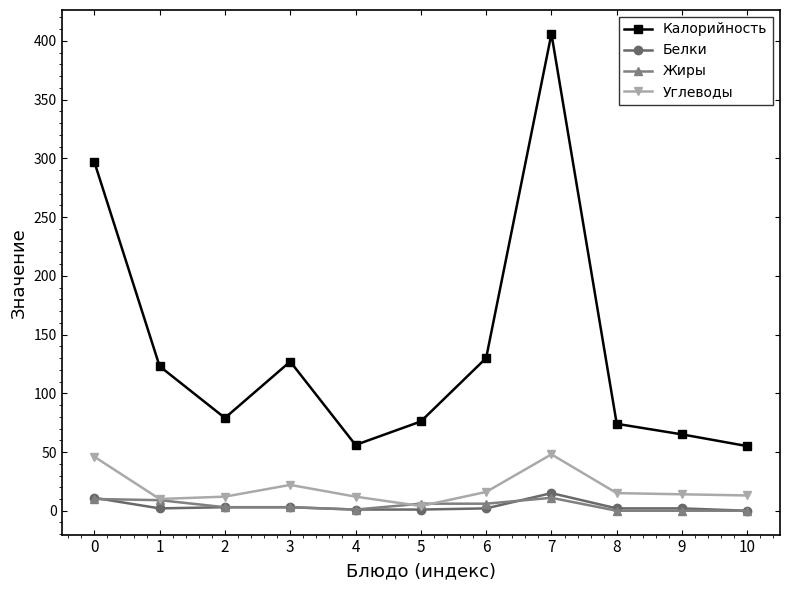

Which series has the largest total across all categories?

Калорийность